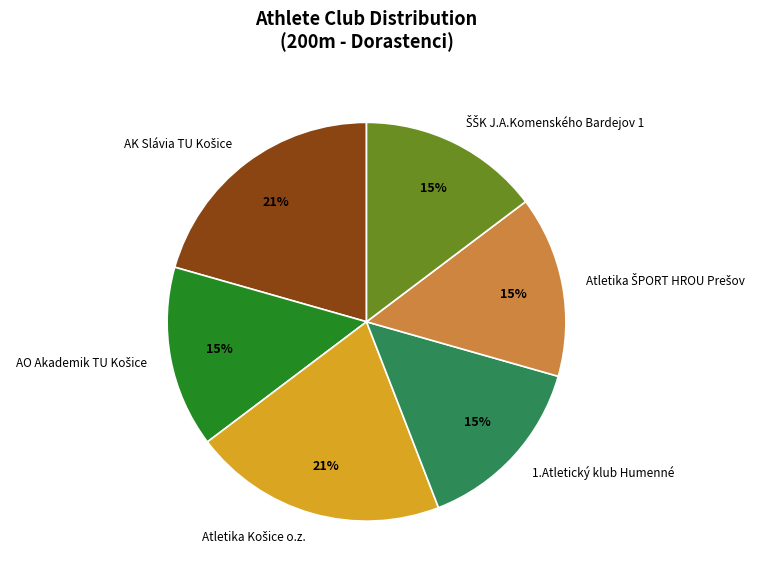

How many slices are in this pie chart?

6